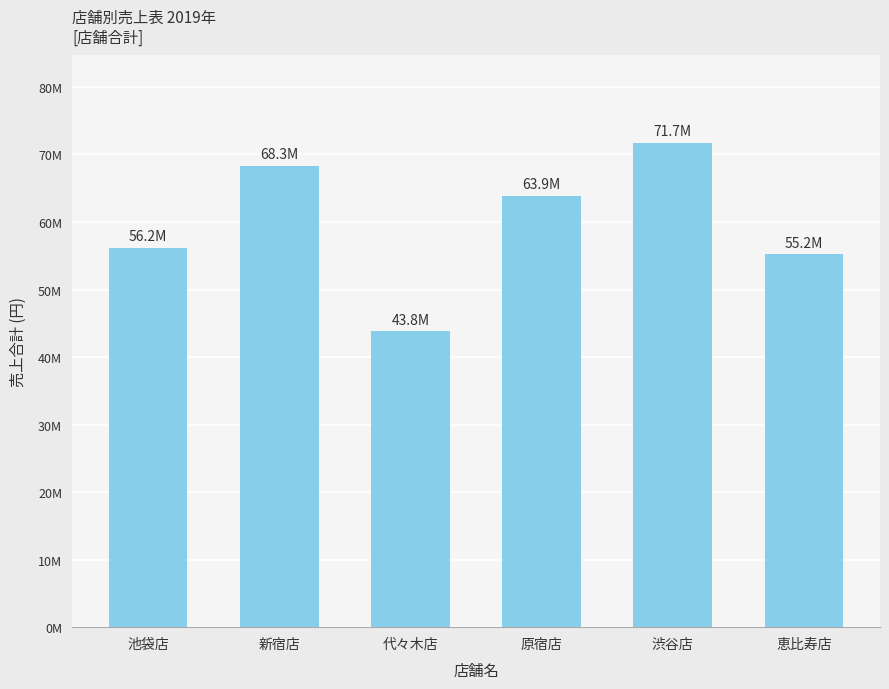

Are the bars horizontal?

No